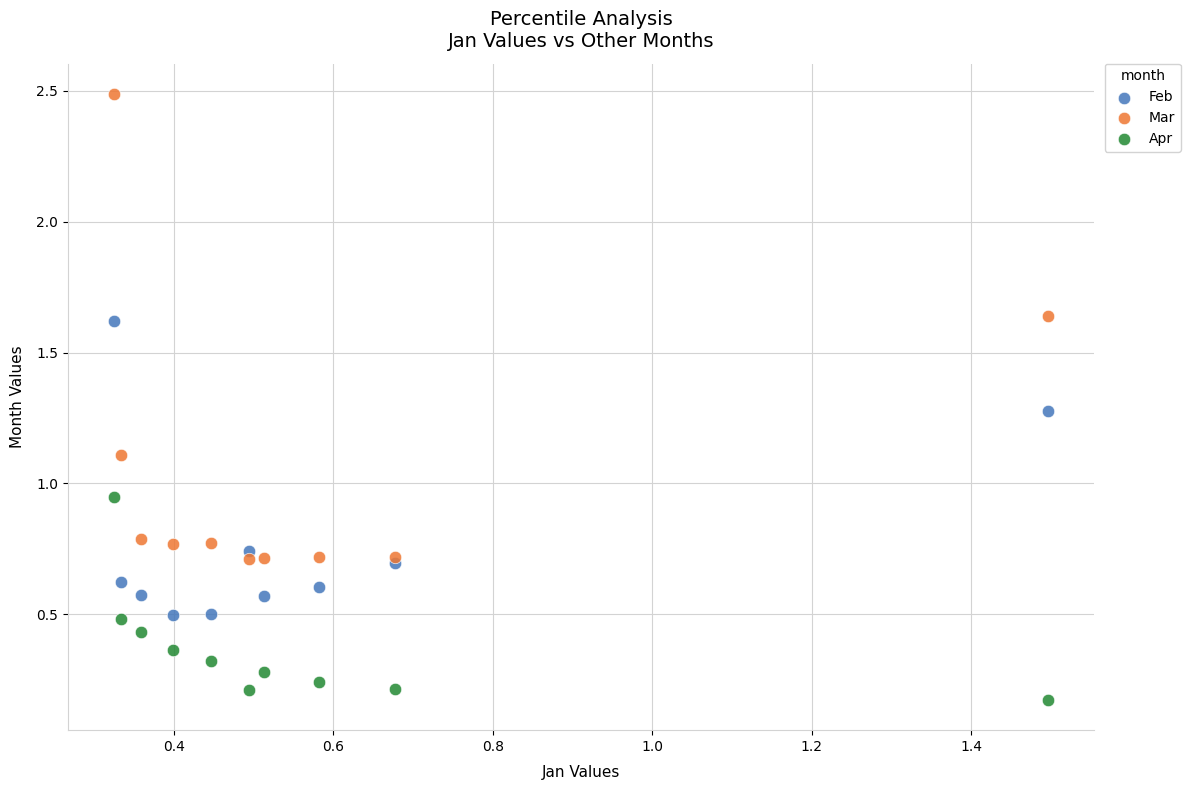

Which series has the largest Y range (max minus min)?

Mar